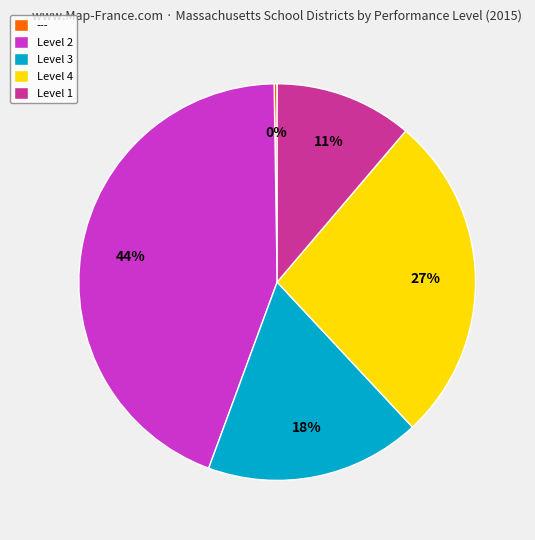

Is there a majority slice in this chart?

No